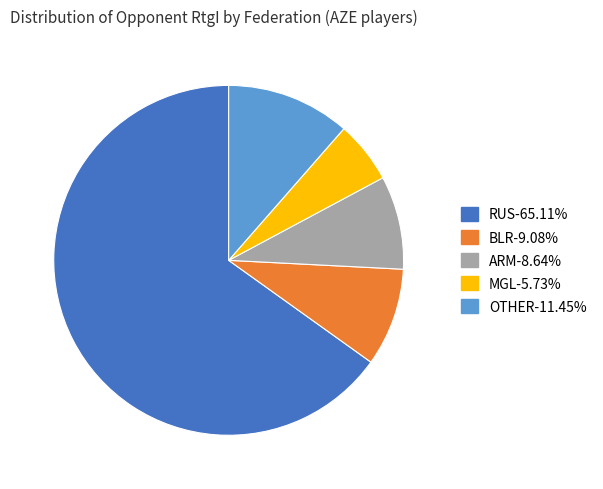

Which category has the biggest portion of the pie?

RUS